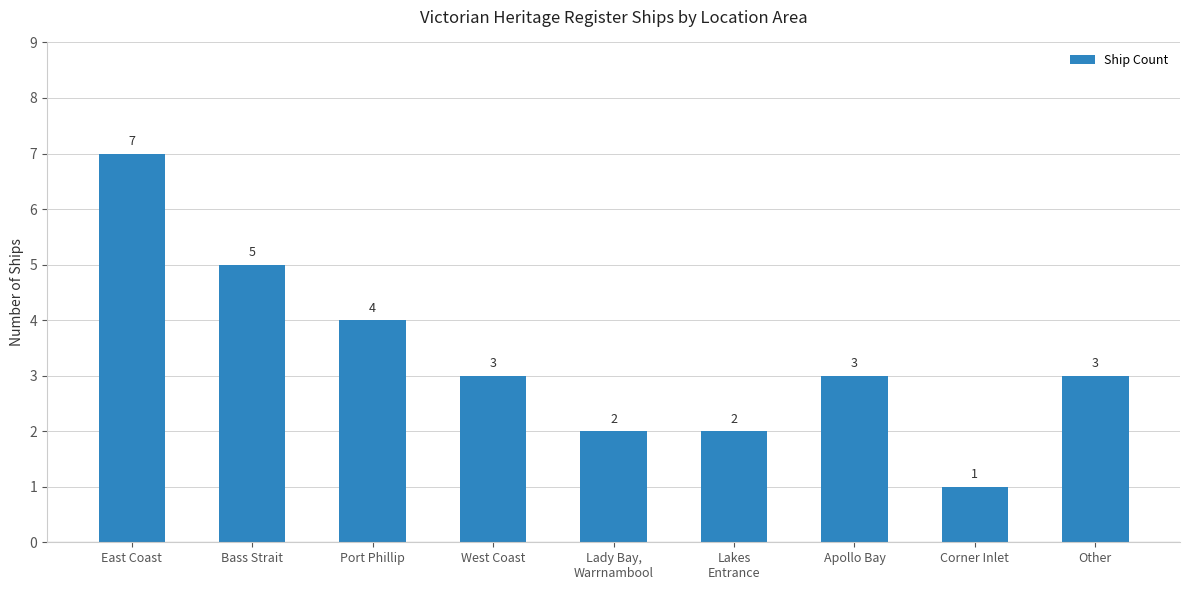

What is the greatest value displayed?

7